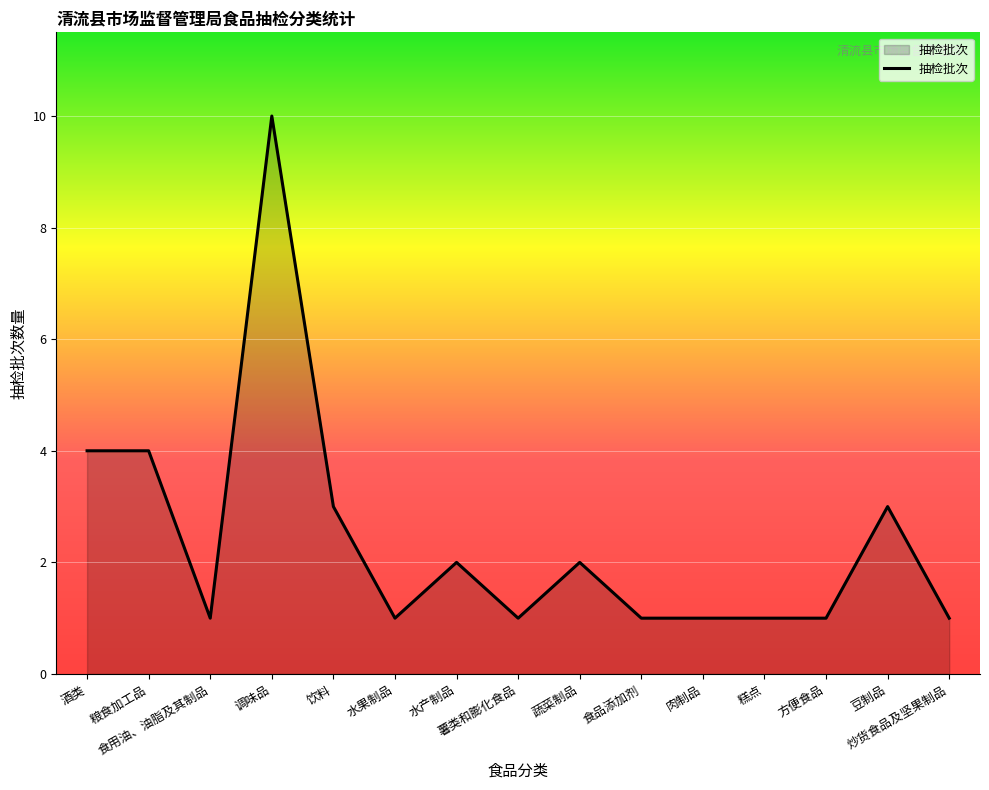

What is the maximum value shown in the chart?

10